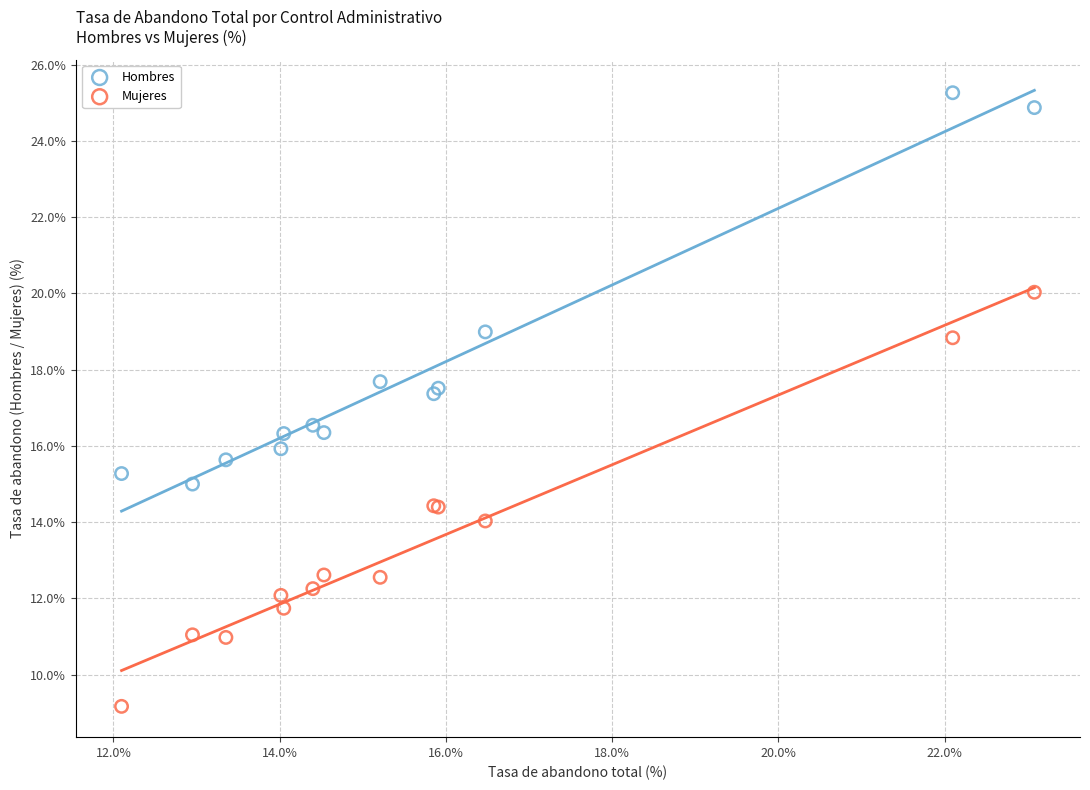

Which series reaches the maximum Y coordinate?

Hombres